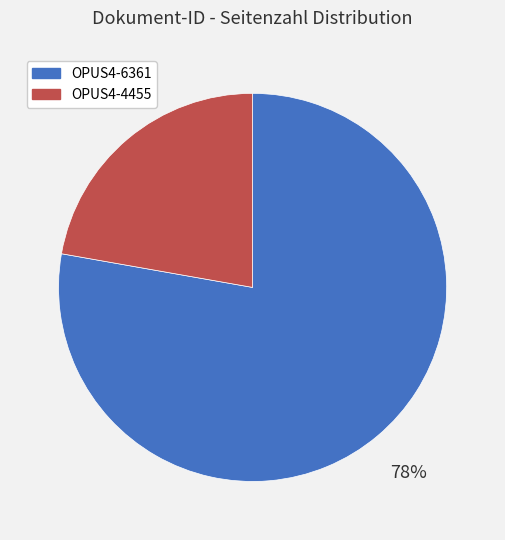

Which category has the smallest portion of the pie?

OPUS4-4455